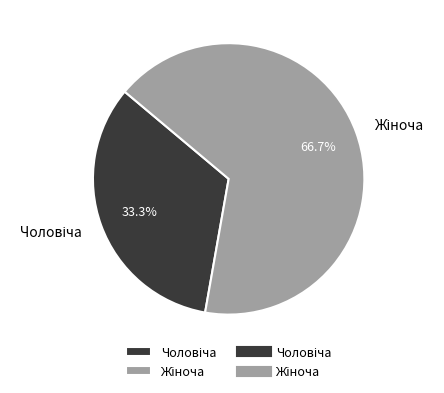

Is there a majority slice in this chart?

Yes